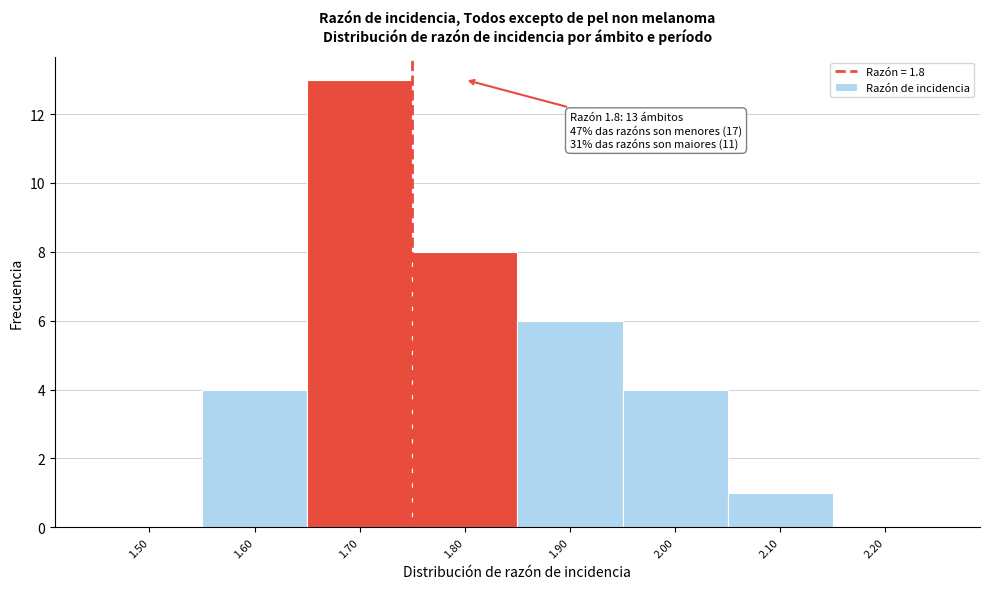

Reading right to left, what are all the values shown in this chart?

2.20=0	2.10=1	2.00=4	1.90=6	1.80=8	1.70=13	1.60=4	1.50=0